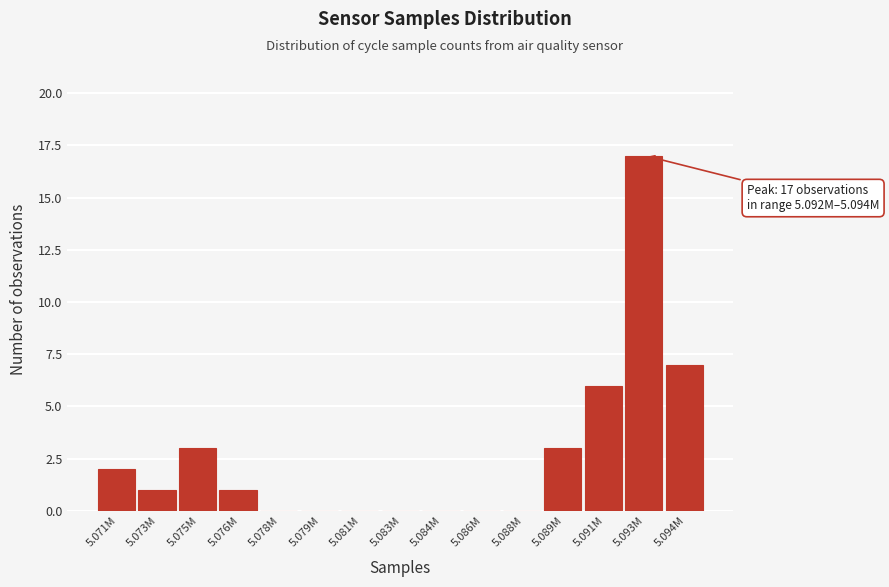

Reading right to left, extract all data points from this chart.

5.094M=7	5.093M=17	5.091M=6	5.089M=3	5.088M=0	5.086M=0	5.084M=0	5.083M=0	5.081M=0	5.079M=0	5.078M=0	5.076M=1	5.075M=3	5.073M=1	5.071M=2